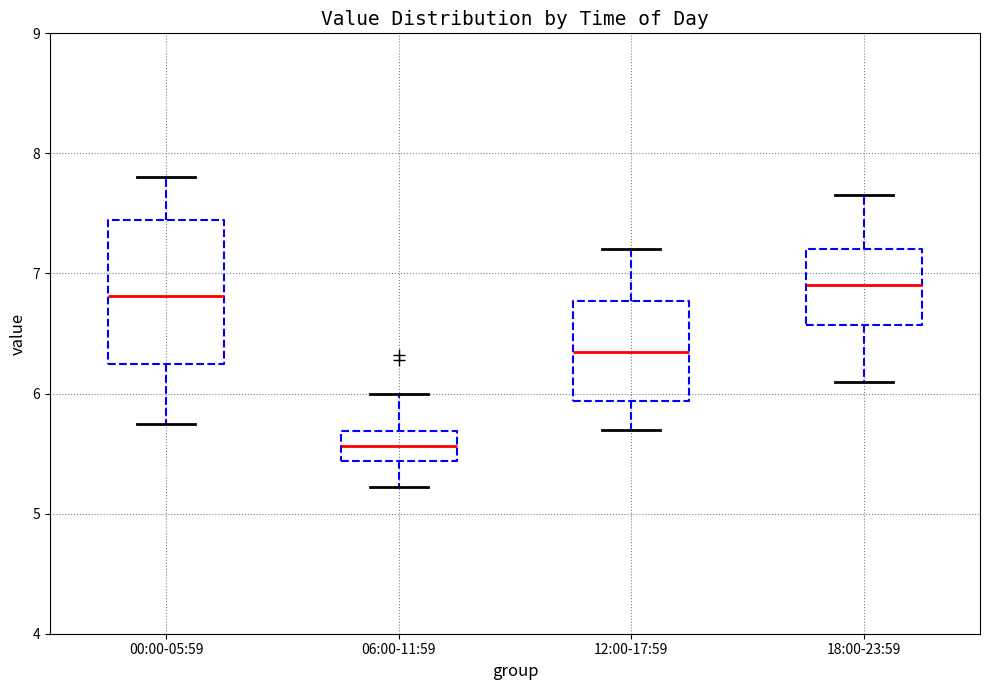

Which box's median line is the lowest?

06:00-11:59